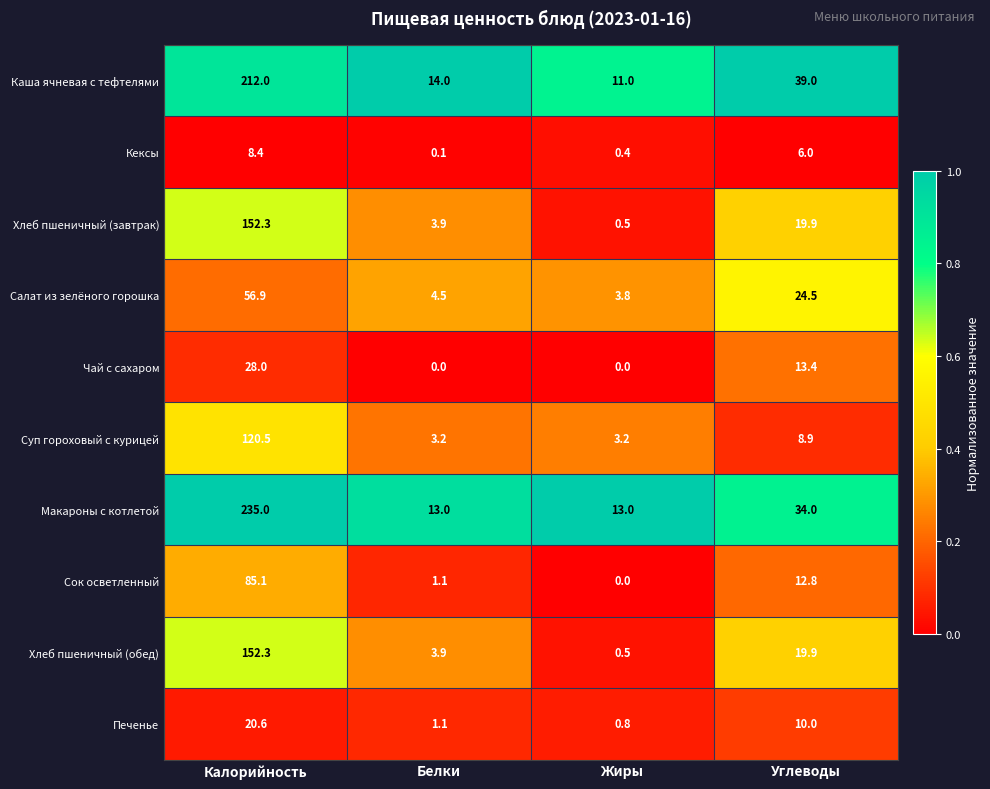

Which series has the widest spread of values?

Макароны с котлетой